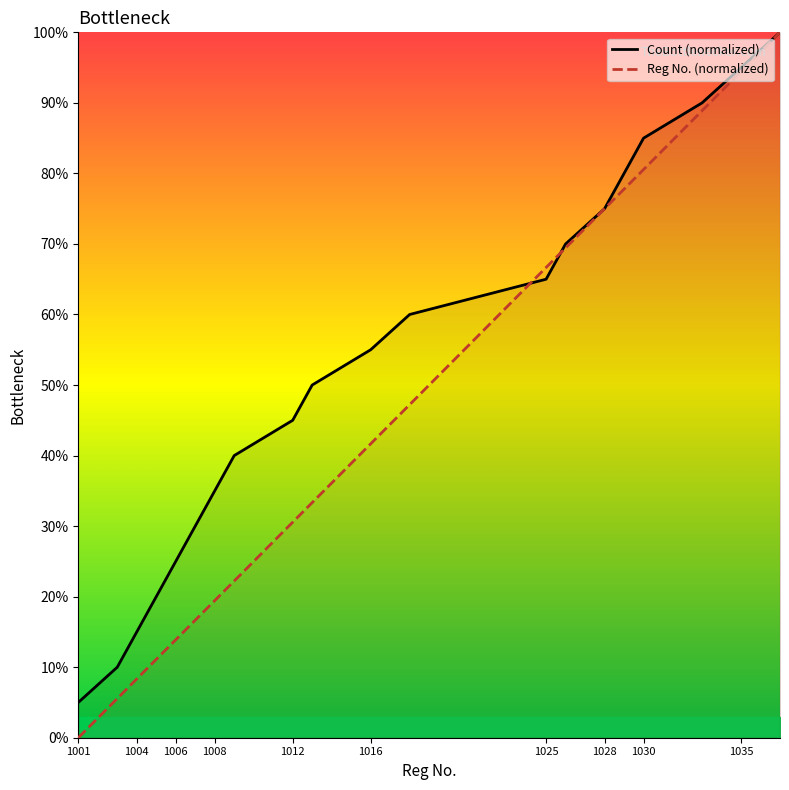

How many values in the Reg No. (normalized) series are below 41?

10